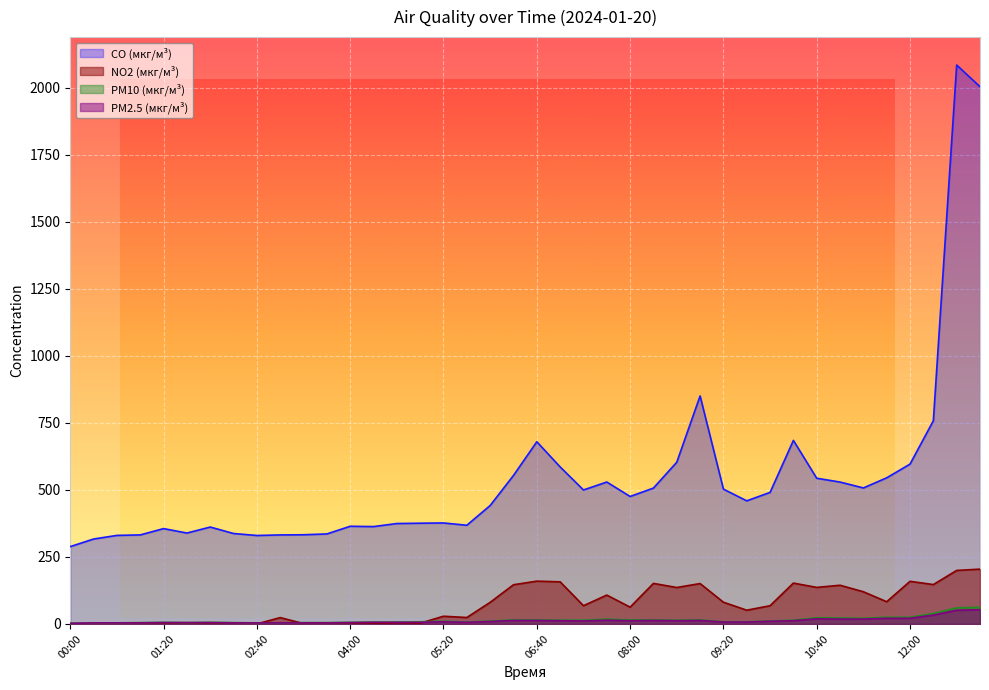

How many distinct data groups are displayed?

4